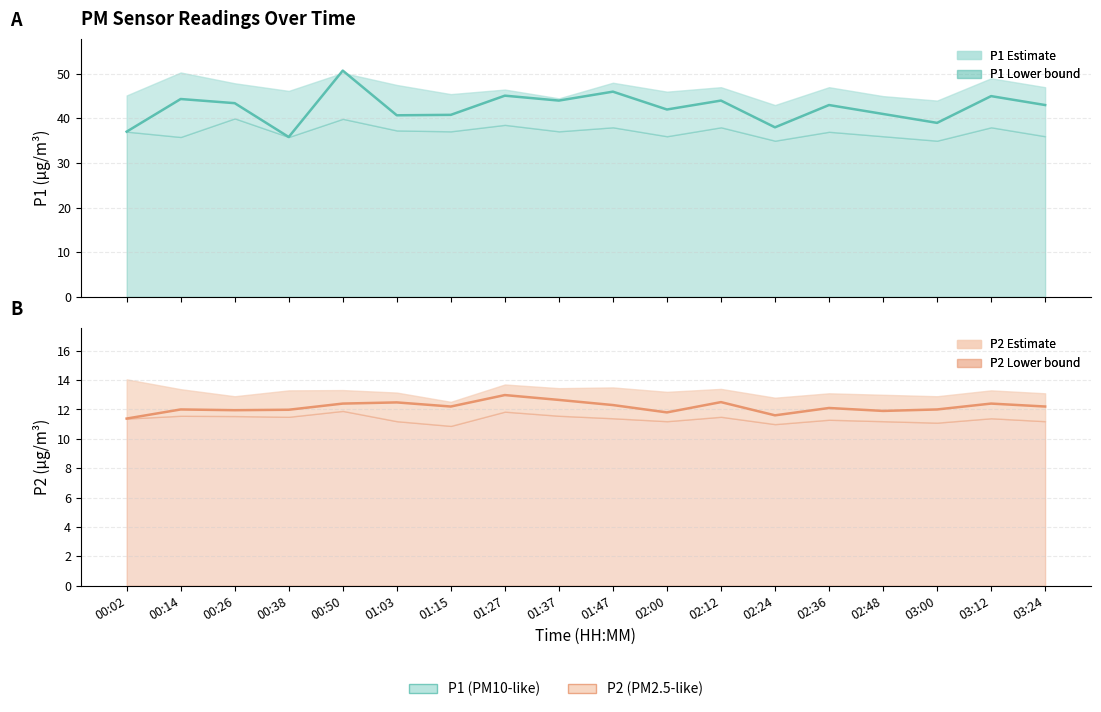

True or false: P1 and P2 cross at least once.

False